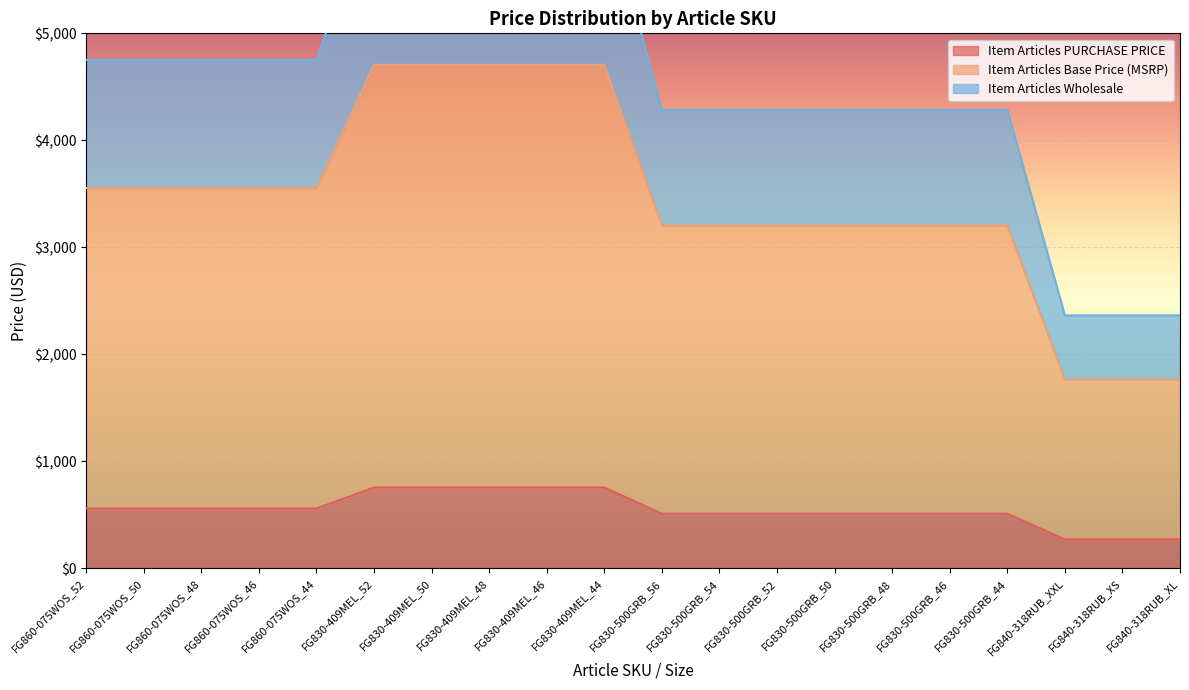

True or false: Item Articles Base Price (MSRP) has more than 0 points higher than both neighbors.

False